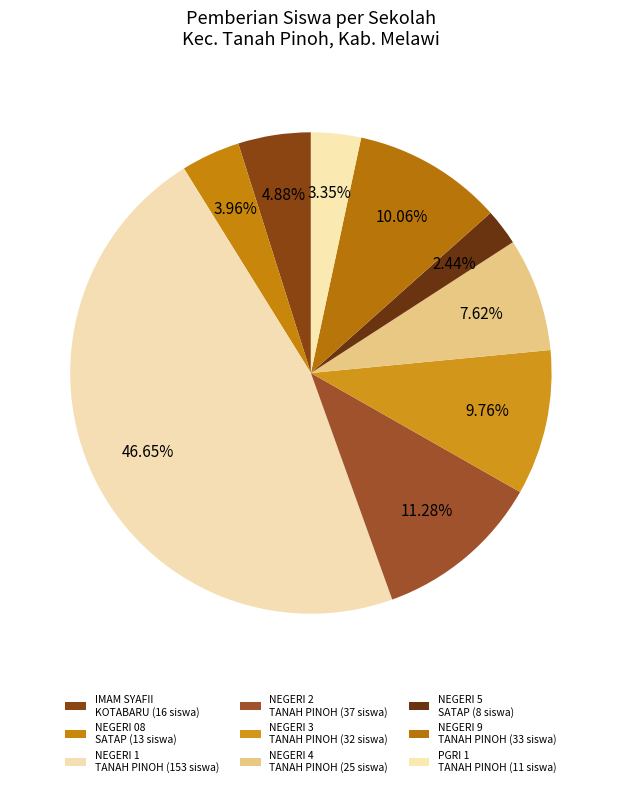

To the nearest percent, what is the average slice percentage?

11%